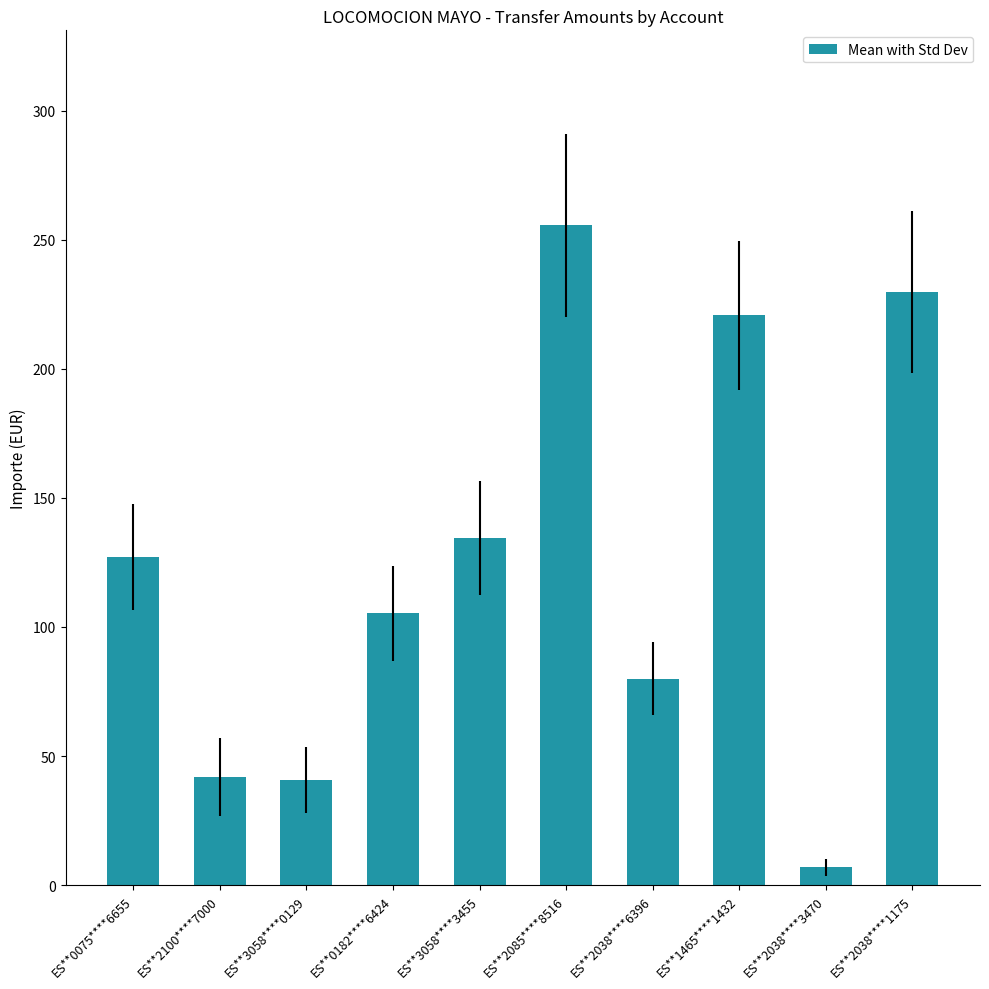

What is the greatest value displayed?

255.5